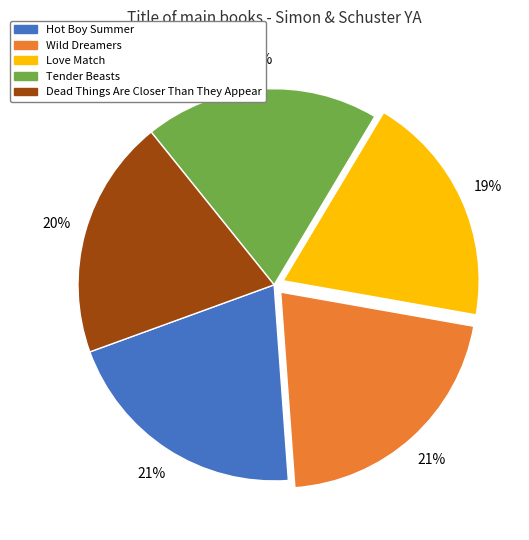

To the nearest percent, what is the difference between the largest and smallest slice percentages?

2%